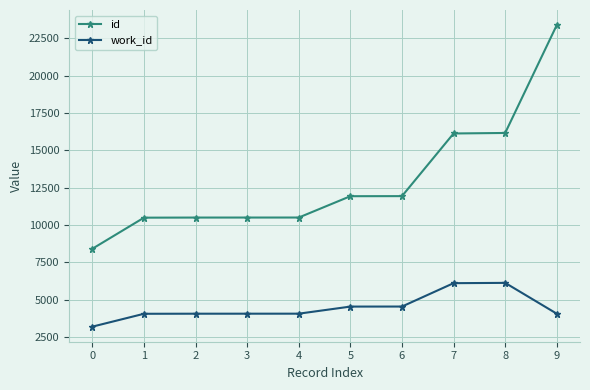

Is this an area chart (filled region under the line)?

No